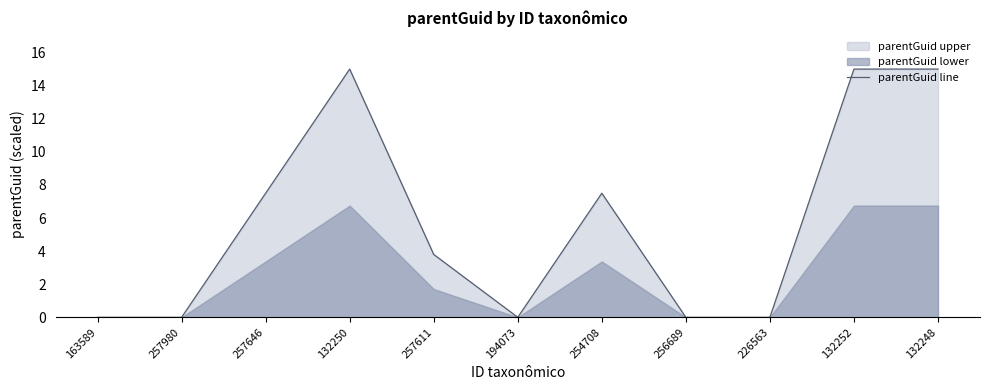

How many points are lower than both their immediate neighbors (excluding endpoints)?

1